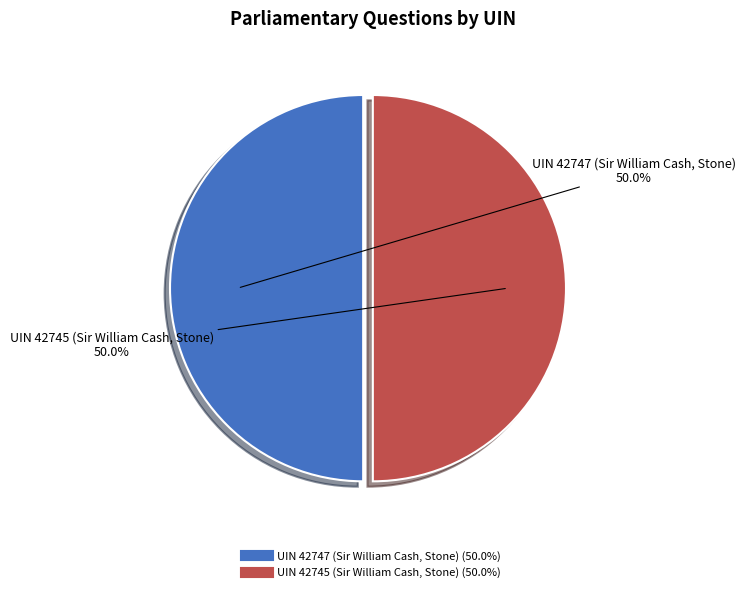

Is it true that UIN 42747 (Sir William Cash, Stone) is 50% of the pie?

True